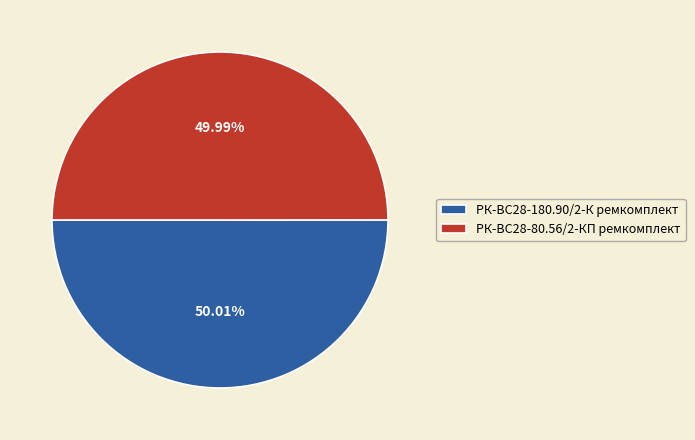

True or false: РК-ВС28-180.90/2-К ремкомплект accounts for 50% of the total.

True